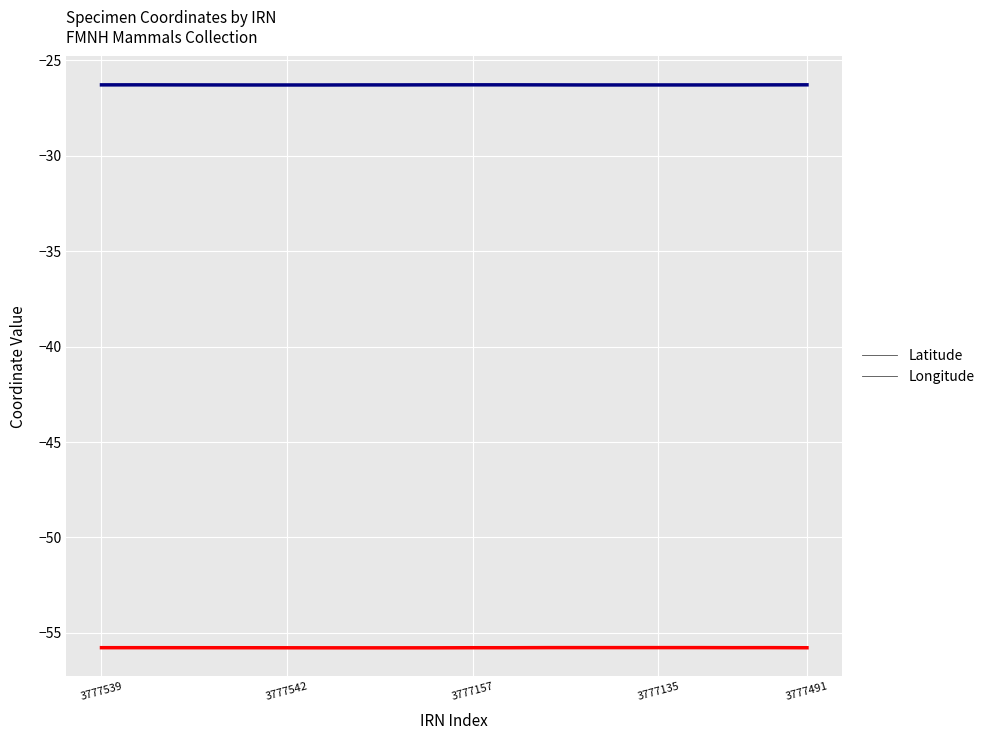

Rank the series at 11 from highest to lowest value.

Latitude, Longitude